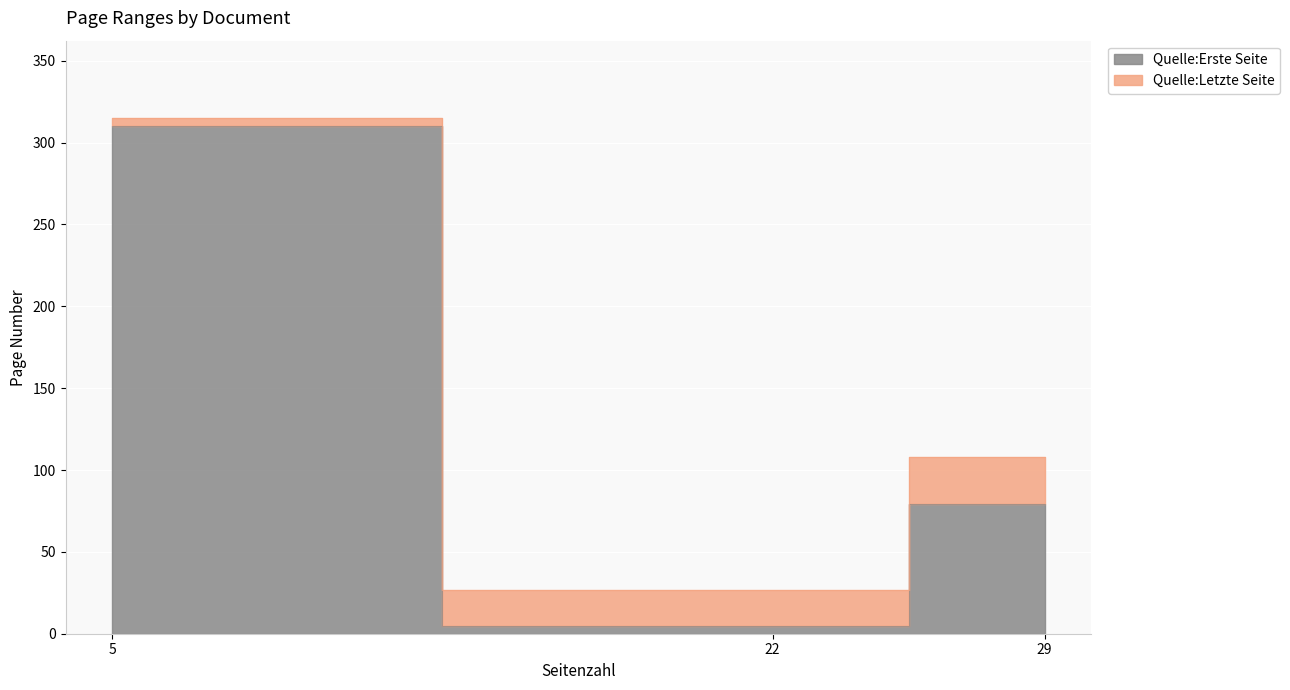

What is the difference between the maximum and minimum values in the Quelle:Letzte Seite series?

288